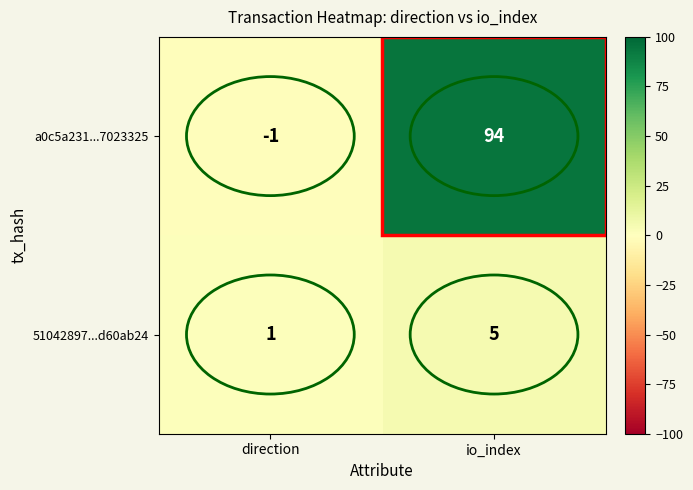

Is it true that 51042897...d60ab24 equals 5 at io_index?

True